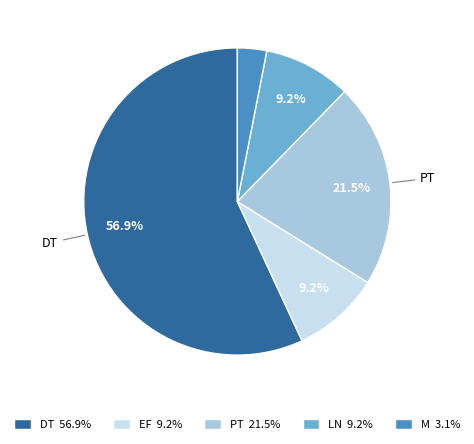

To the nearest percent, what portion does LN represent?

9%